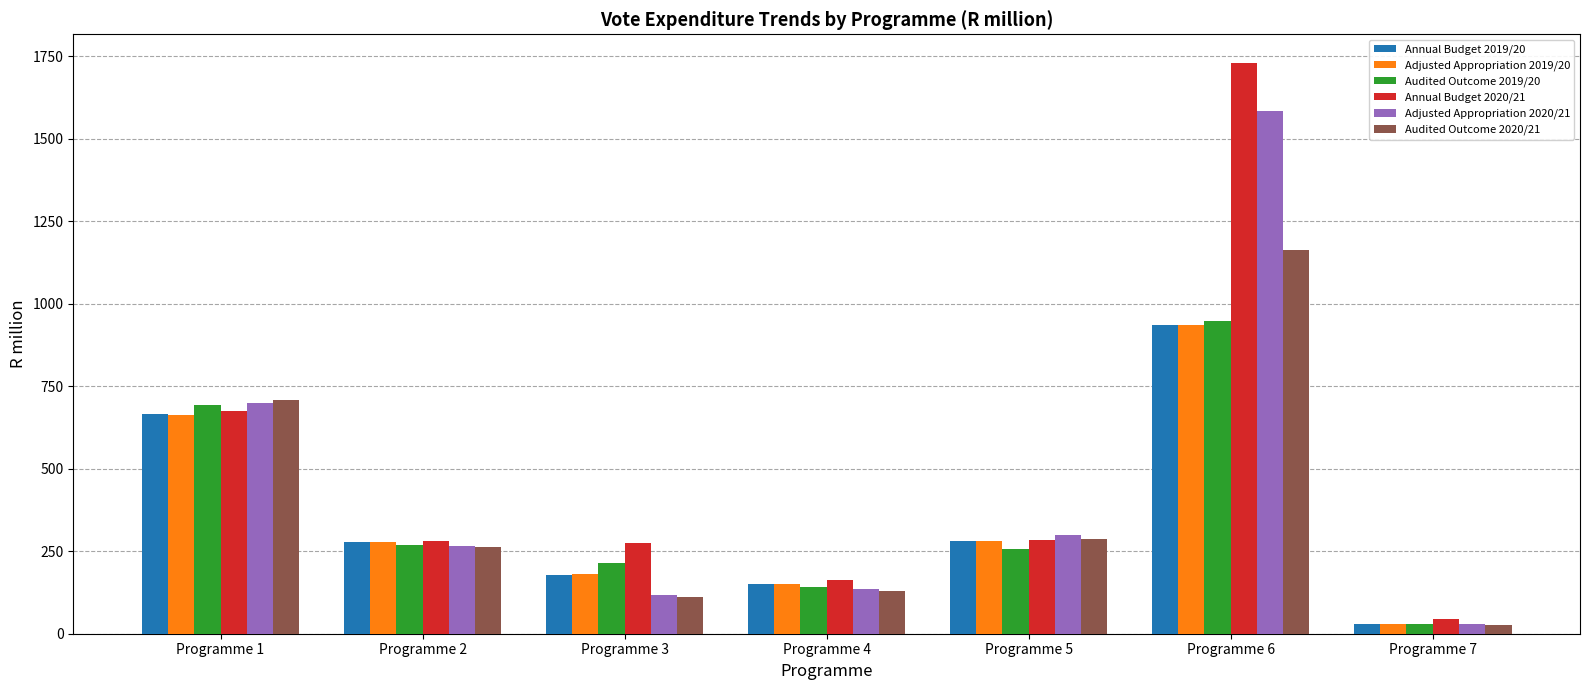

What is the highest value of the Audited Outcome 2020/21 series?

1163.7